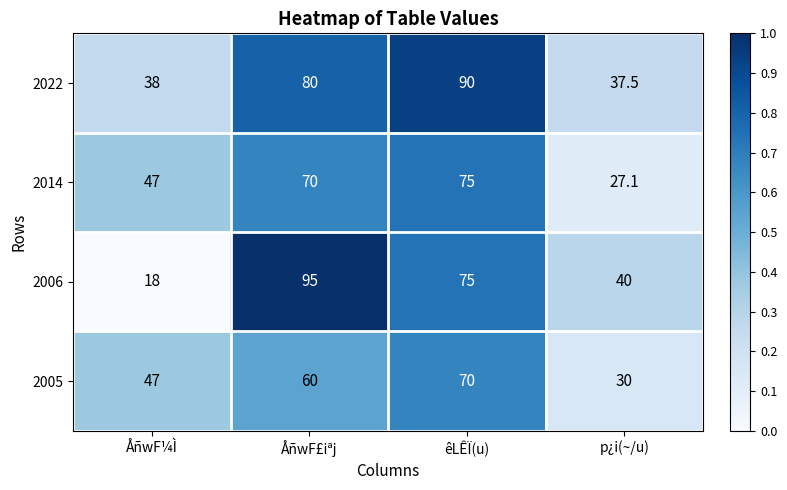

How many data points does each series have?

4